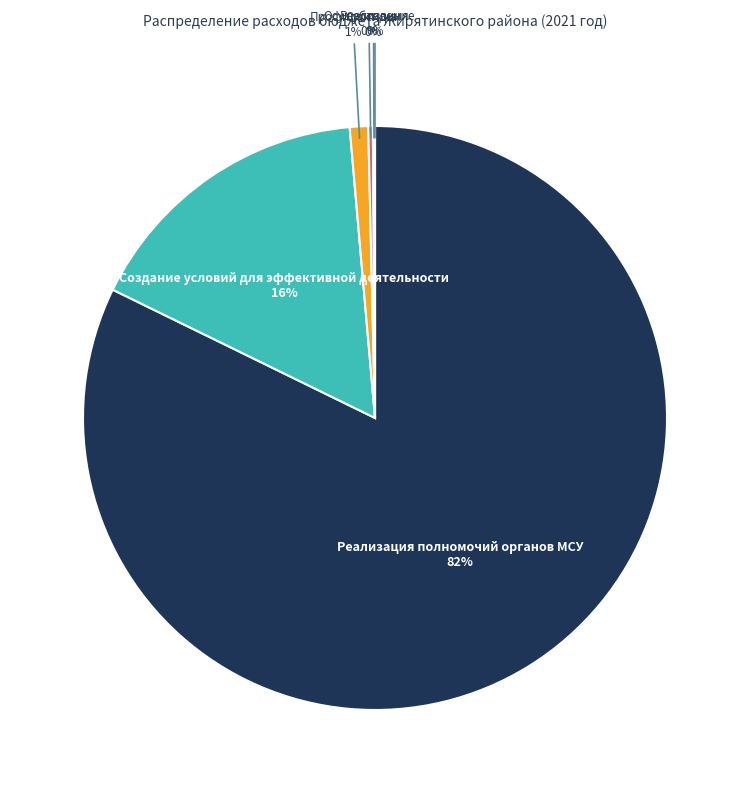

Is there a majority slice in this chart?

Yes